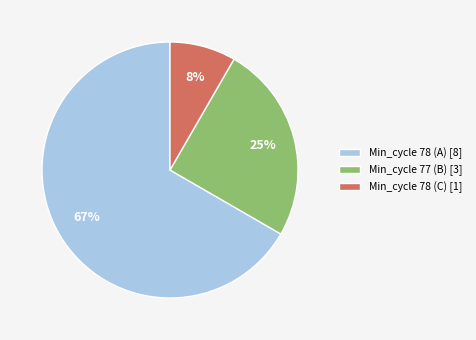

How many slices are in this pie chart?

3